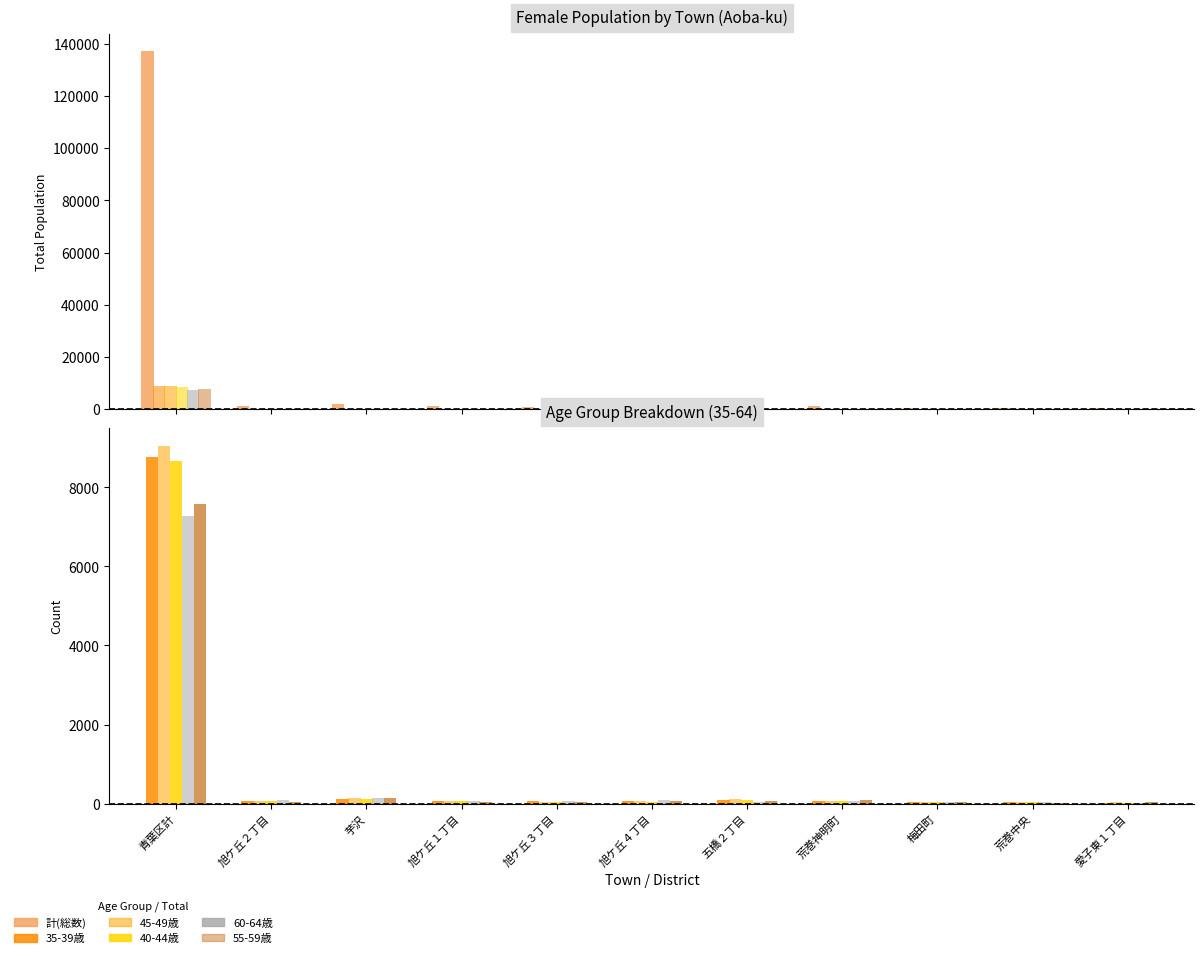

Rank the series by their maximum value, from highest to lowest.

計(col_4), 45-49歳(col_27), 35-39歳(col_25), 40-44歳(col_26), 55-59歳(col_29), 60-64歳(col_31)